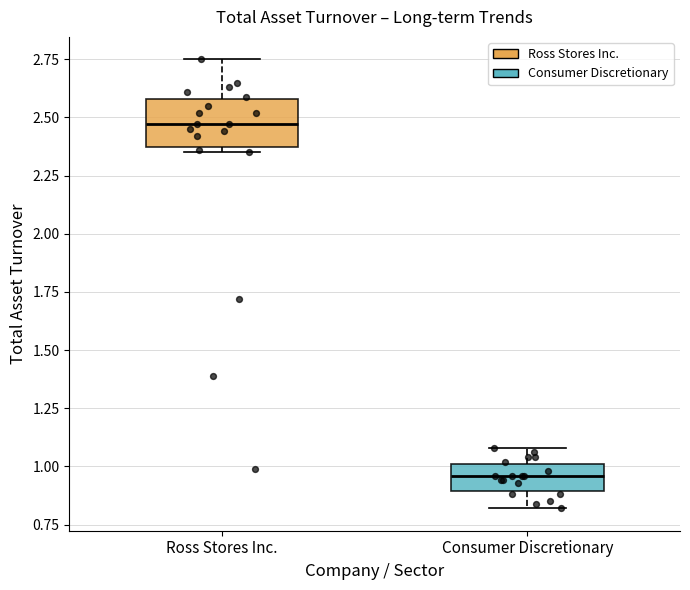

Where is the lower edge of the box for Ross Stores Inc. on the y-axis? The values are not printed on the chart, so give them approximately, as read against the axis.

2.40